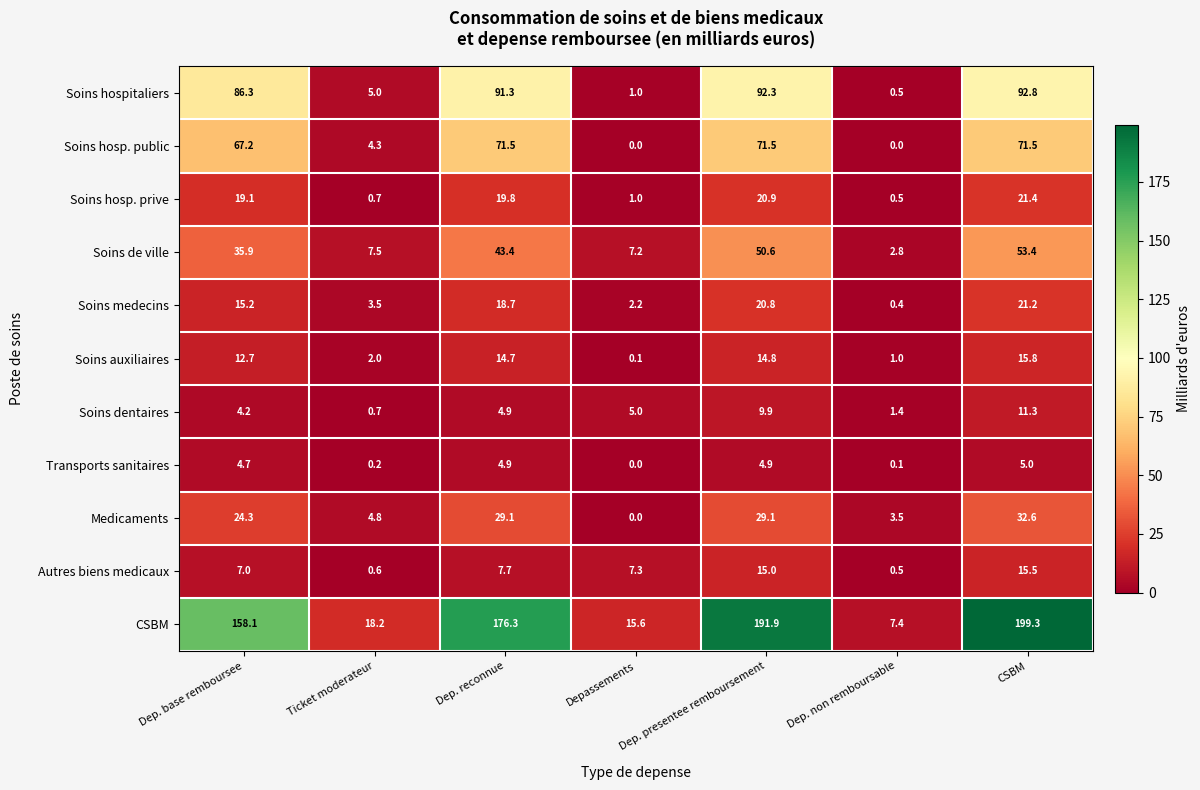

Where does the Soins de ville series first go above 35?

Dep. base remboursee